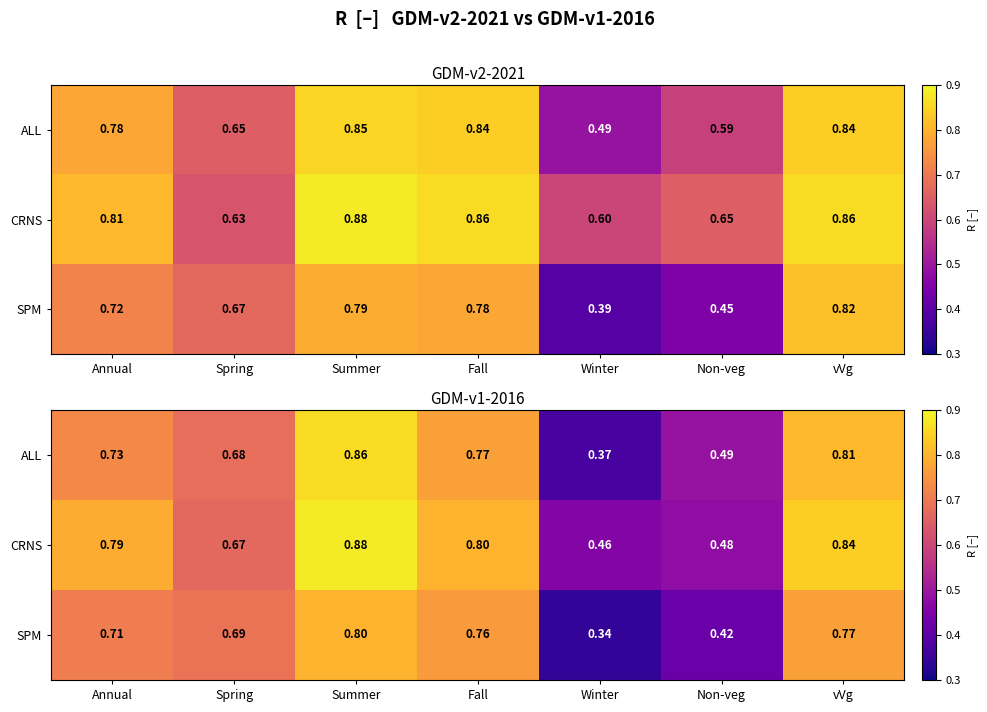

What is the sum of the SPM values at Non-veg and Spring?

1.1